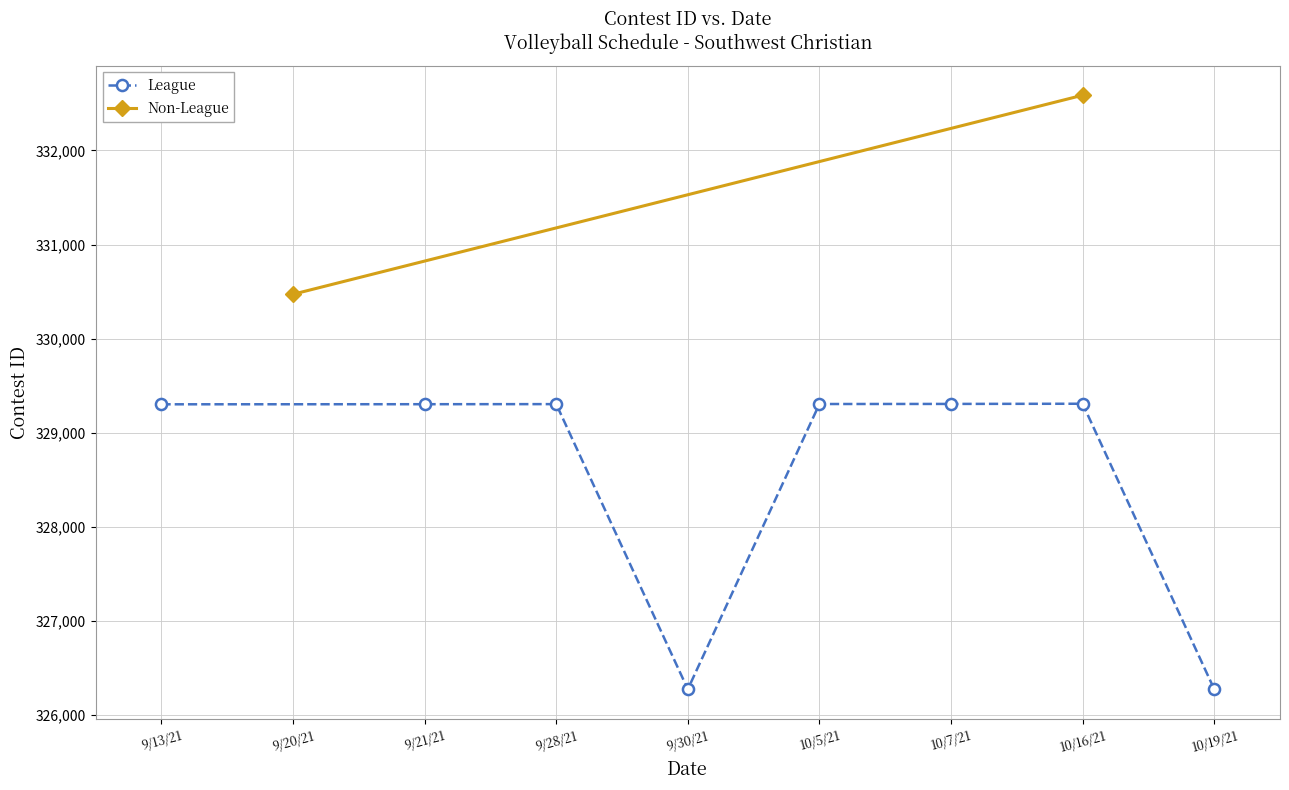

What is the difference between the maximum and minimum values?

3033